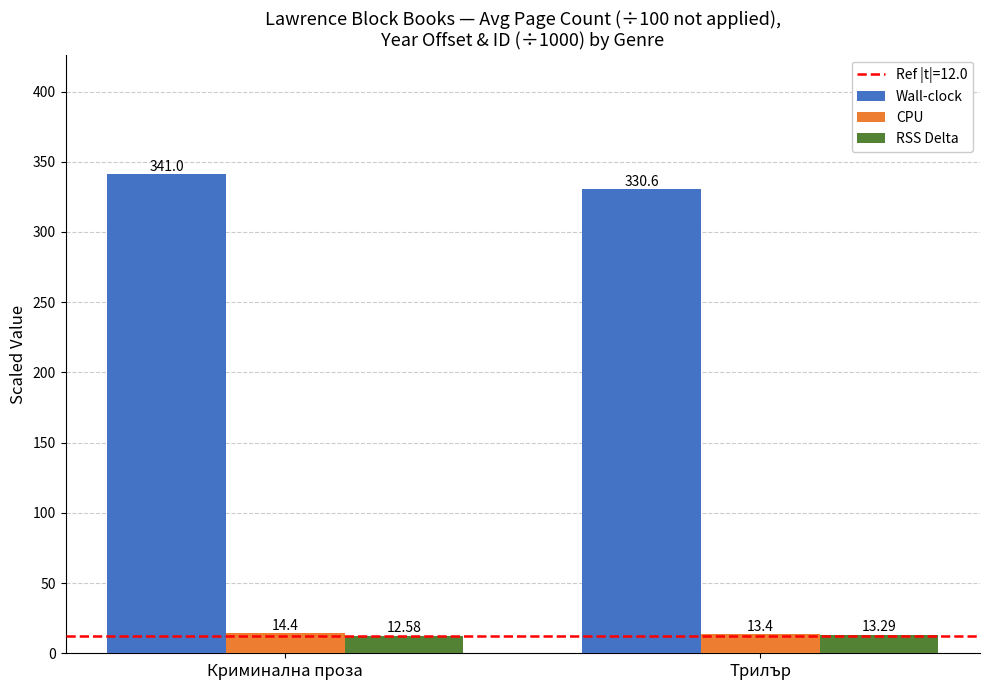

What is the total value across all series at Трилър?

357.3